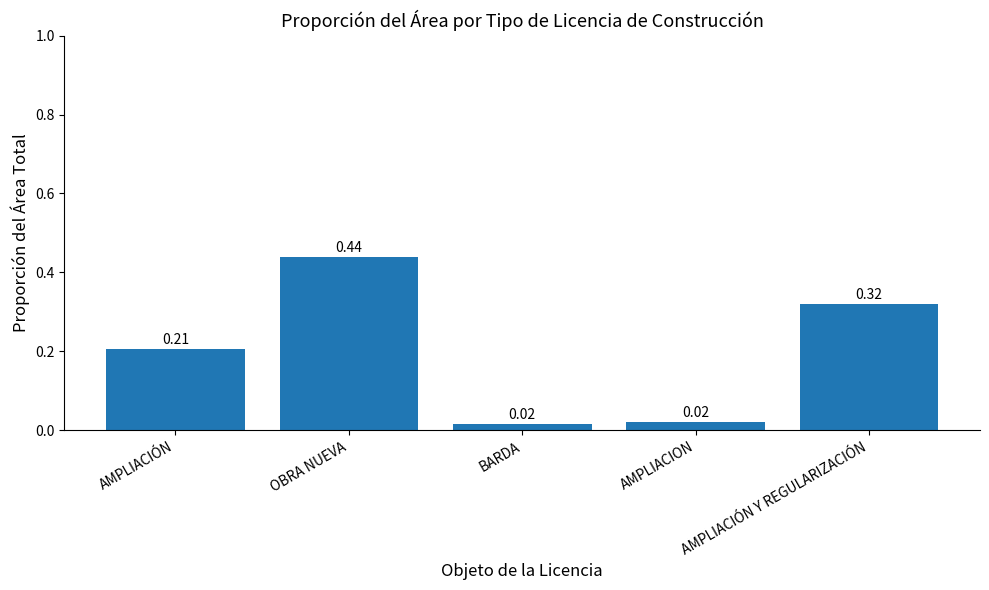

What is the sum of the values at OBRA NUEVA and AMPLIACION?

0.5